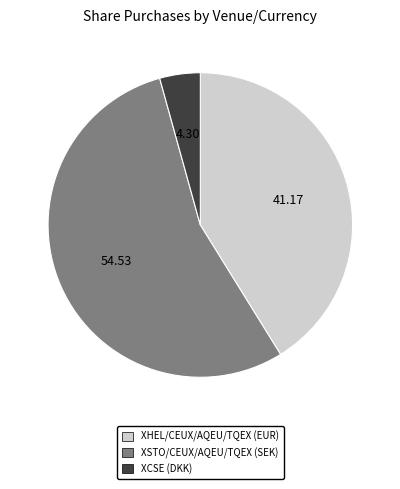

Is there any slice that represents more than half of the pie?

Yes